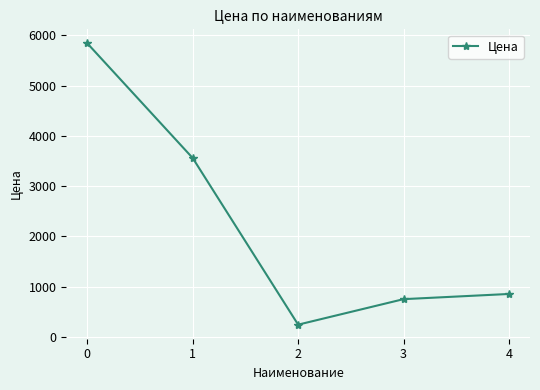

What is the difference between the values at 3 and 2?

507